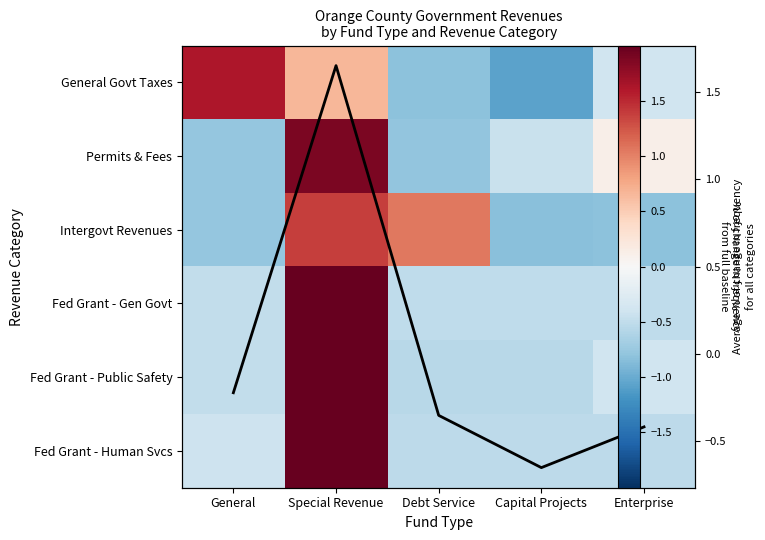

At which category does the chart reach its minimum across all series?

Capital Projects